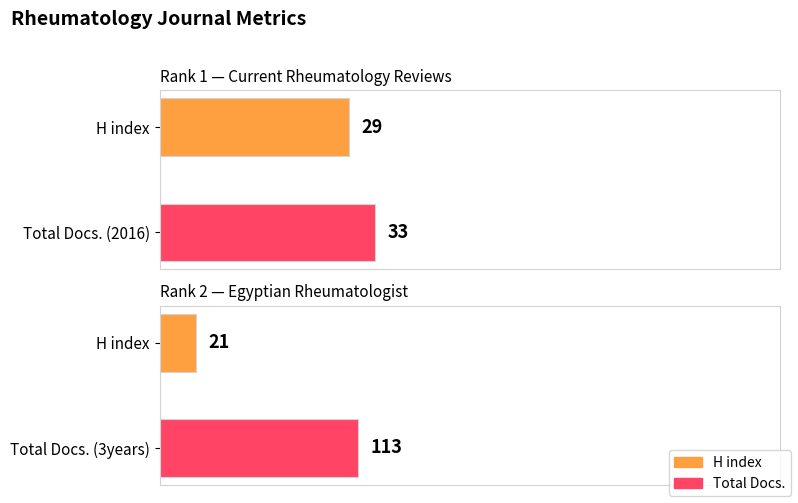

Reading right to left, transcribe all the data shown in this chart.

Rank 1: 29	33
Rank 2: 21	113